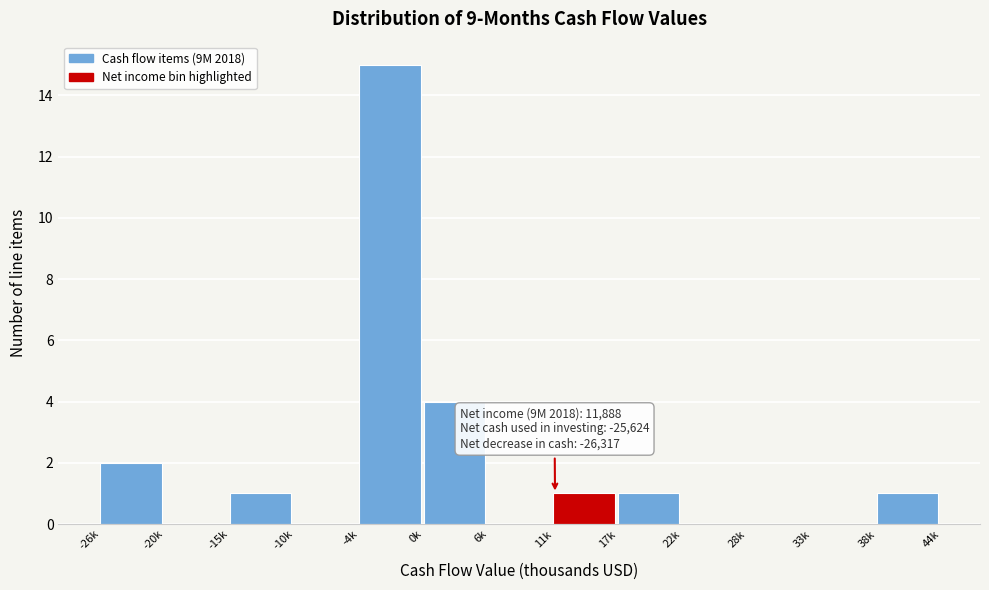

Reading left to right, extract all data points from this chart.

-26k=2	-20k=0	-15k=1	-10k=0	-4k=15	0k=4	6k=0	11k=1	17k=1	22k=0	28k=0	33k=0	38k=1